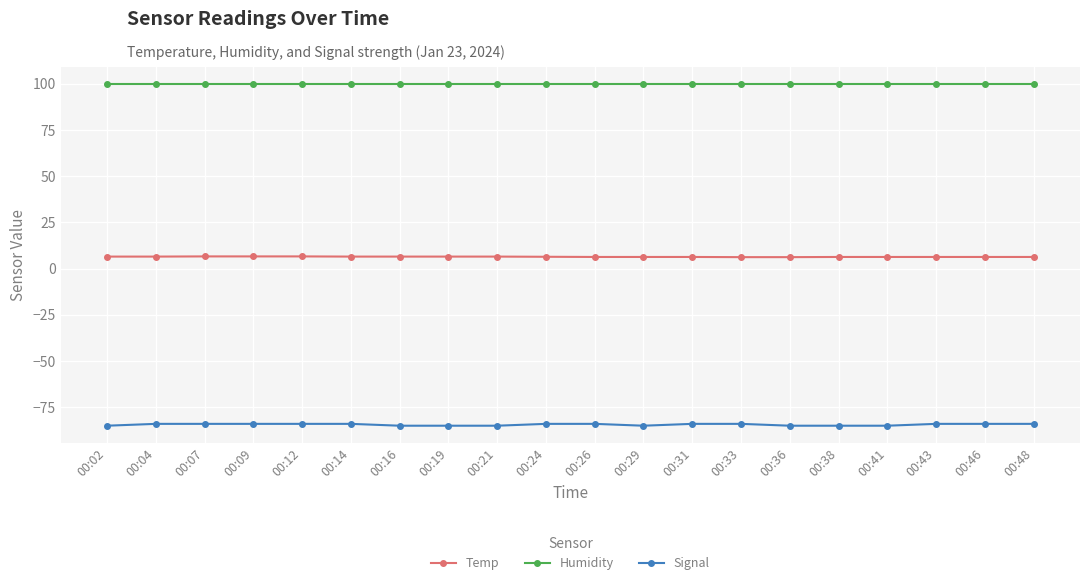

What is the average value of the Signal series?

-84.4